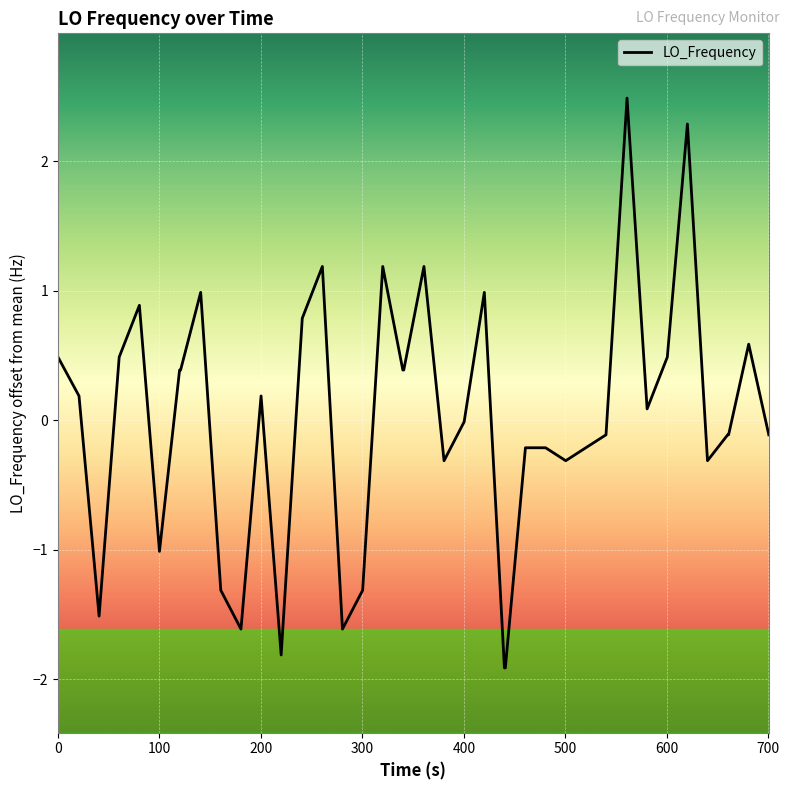

What is the greatest value displayed?

2.5